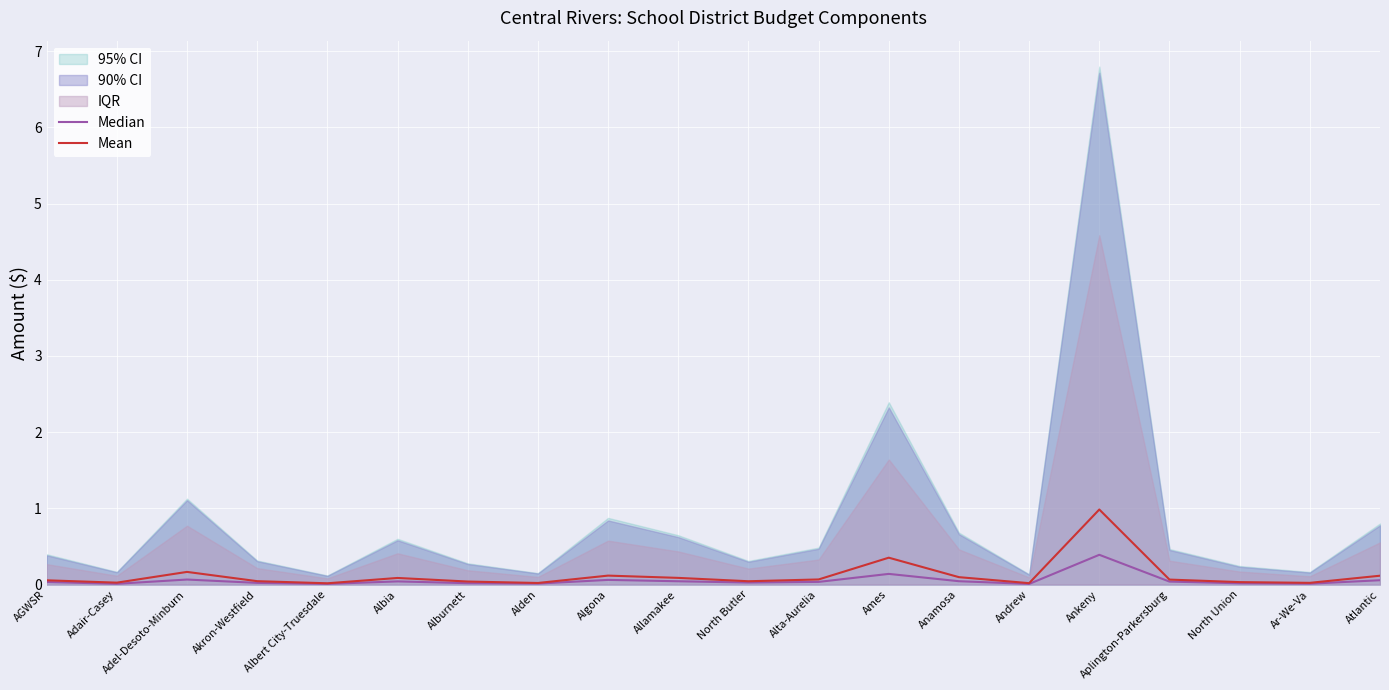

What is the label of the 12th point from the right?

Algona